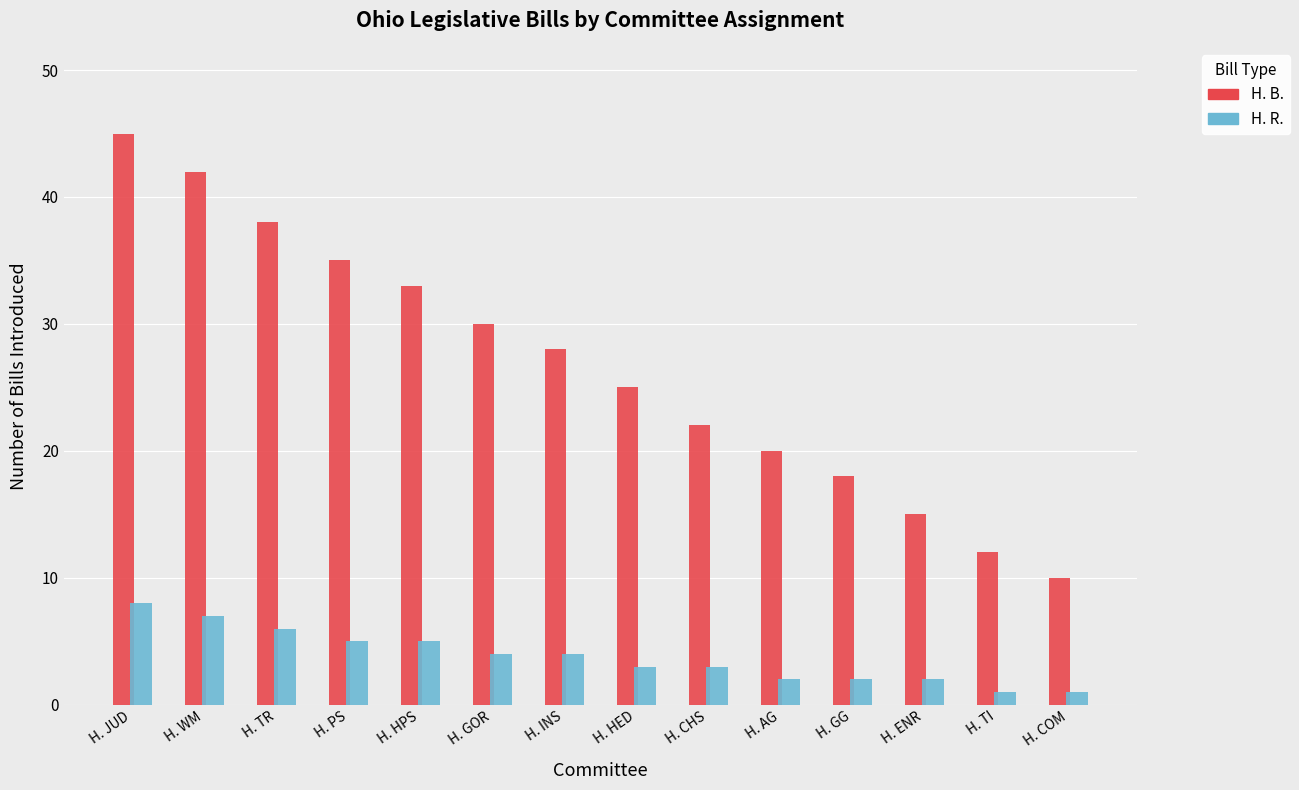

List the series in order of their peak value, lowest first.

H. R., H. B.